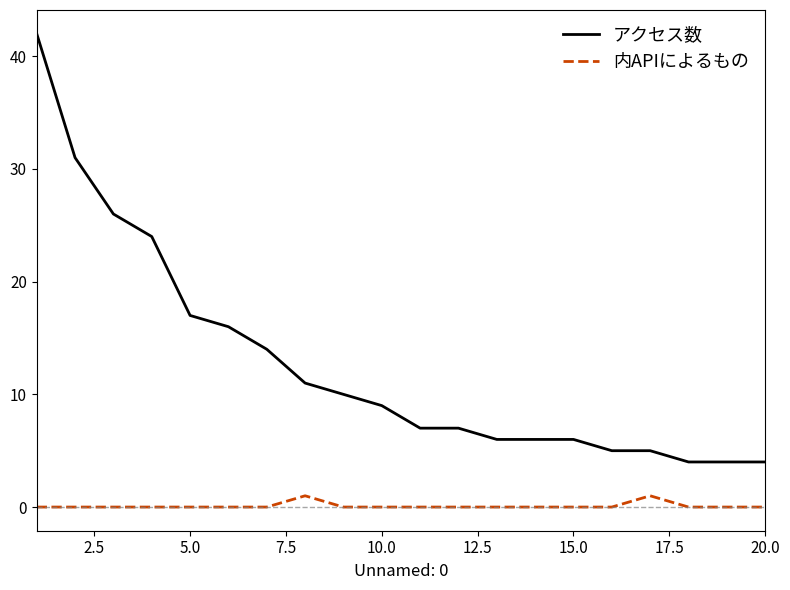

What is the maximum value shown in the chart?

42